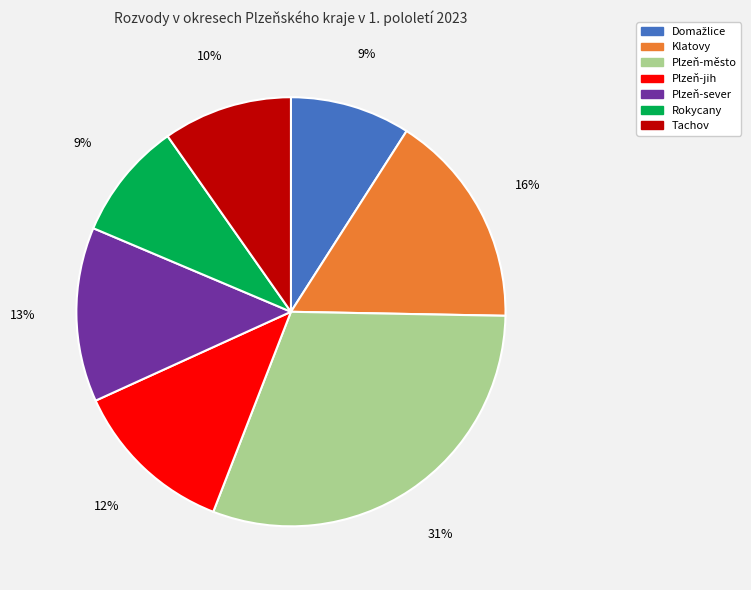

Do Plzeň-město and Plzeň-jih together represent more than half of the pie?

No